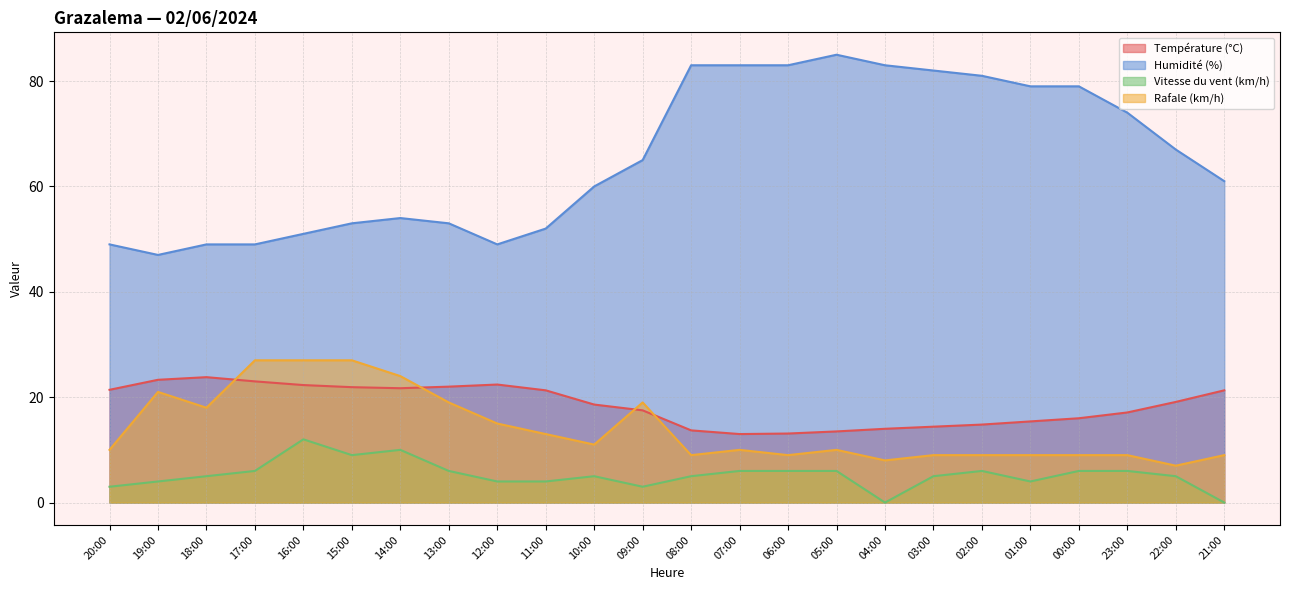

At which category is the sum across all series the highest?

05:00